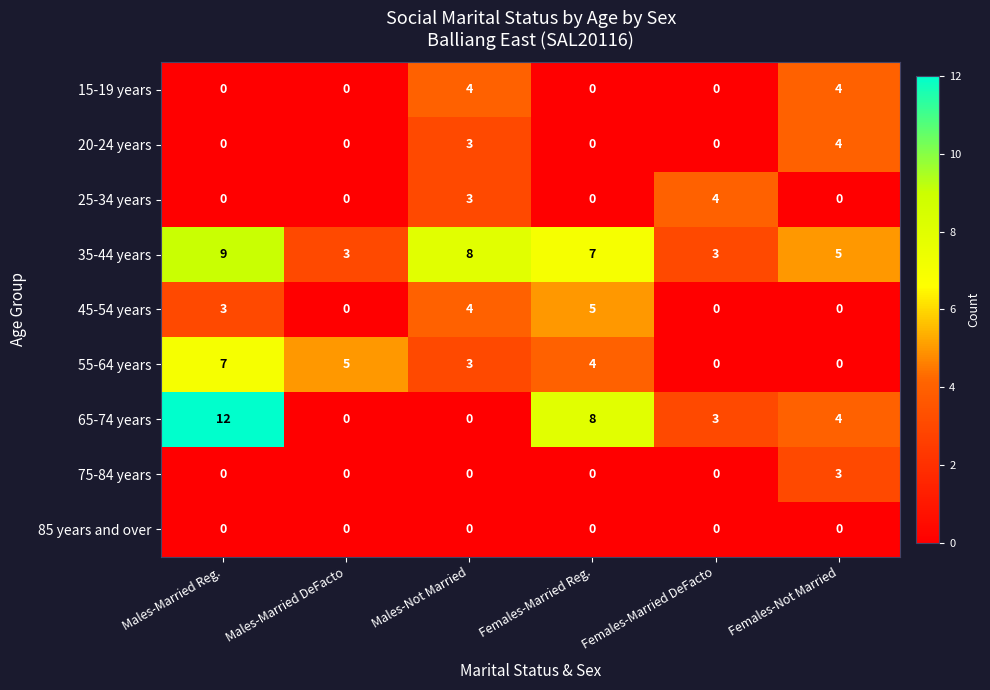

At which category is the sum across all series the highest?

Males-Married Reg.